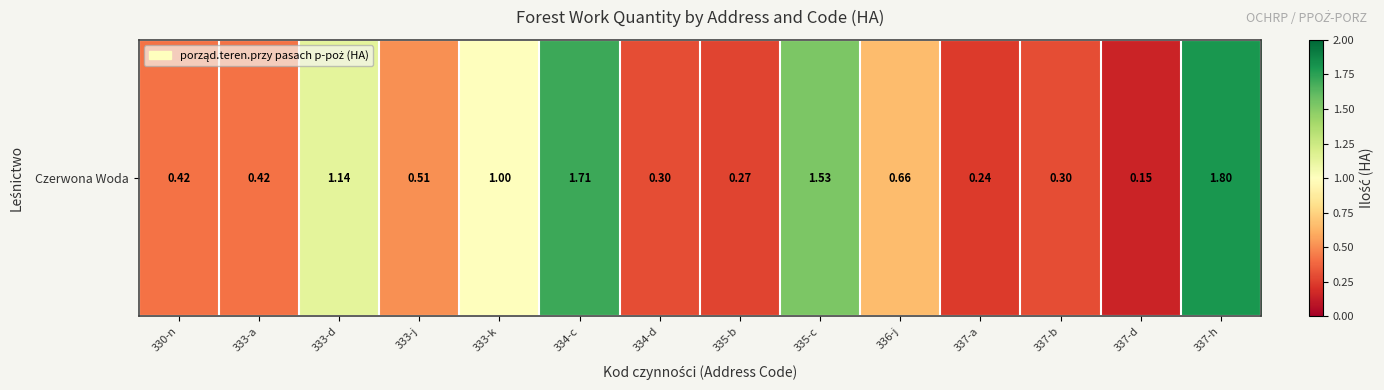

What is the difference between the maximum and second lowest values?

1.6